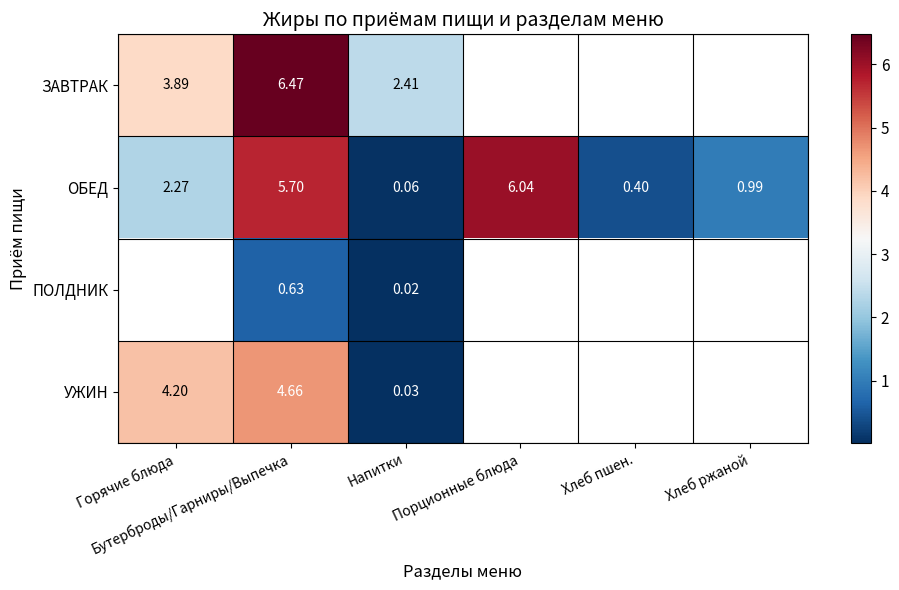

The ОБЕД series shows 0.0 at Напитки. True or false?

False